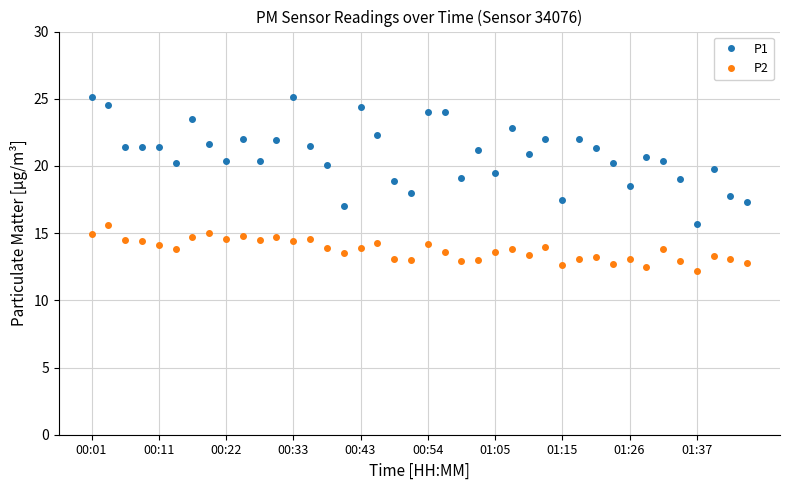

What is the difference between the maximum and minimum values in the P2 series?

3.4